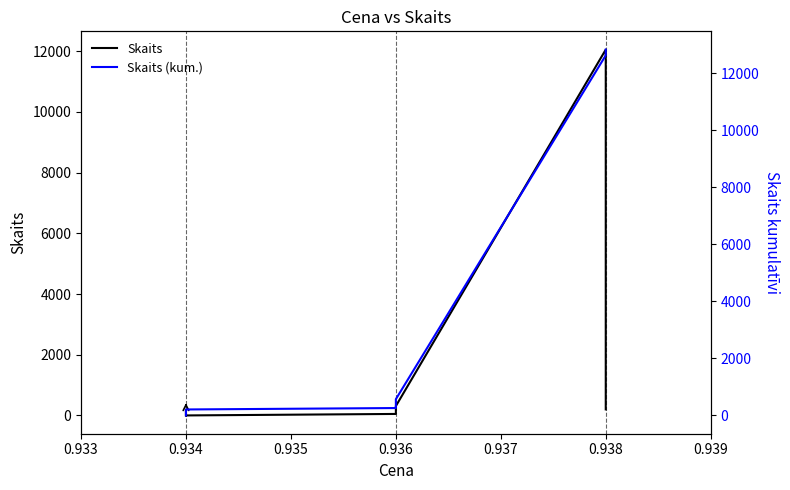

Does the chart display data point markers on the line(s)?

No